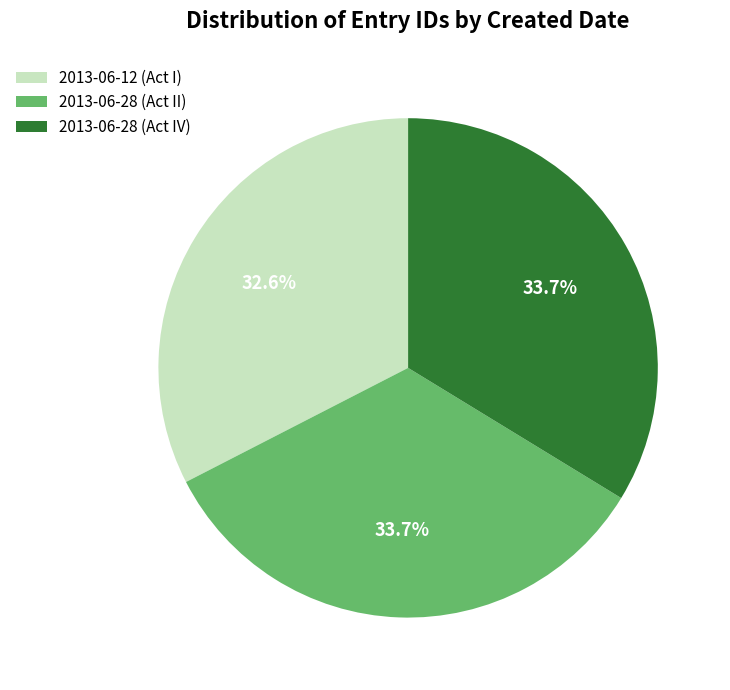

To the nearest percent, what is the average slice percentage?

33%